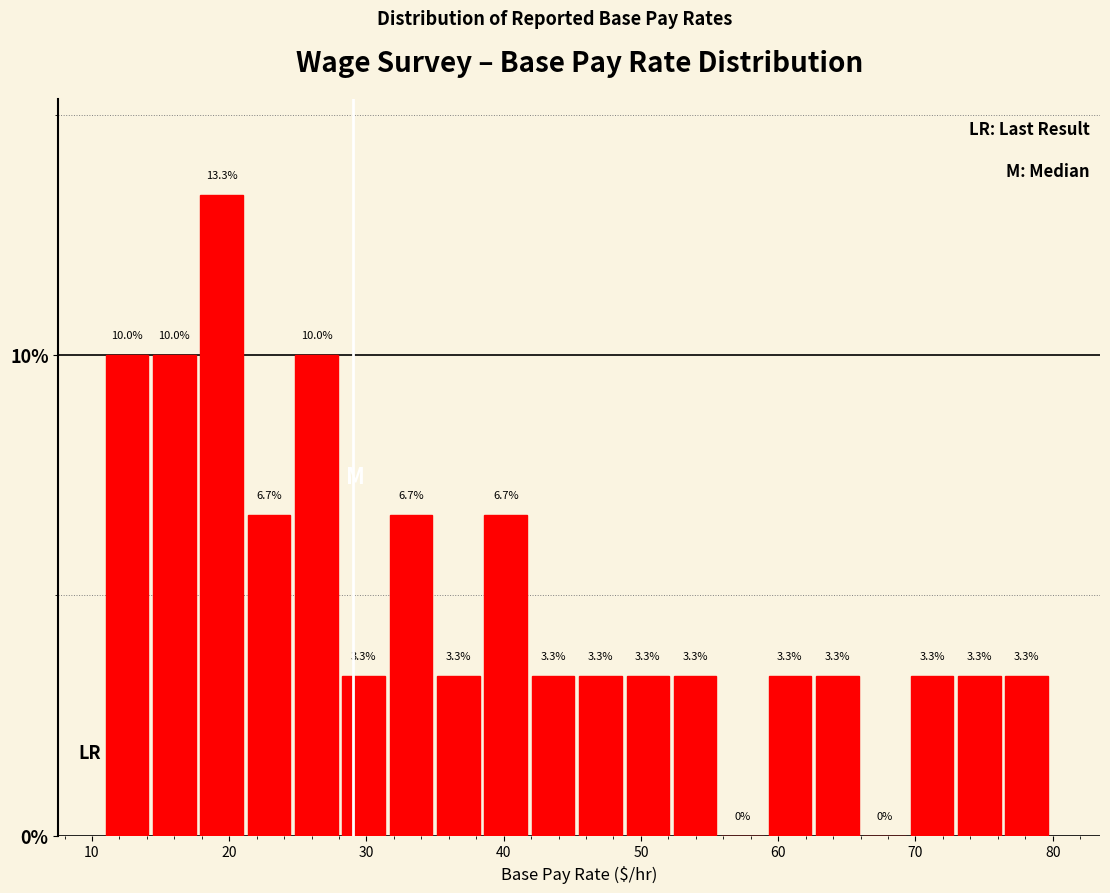

Read against the x-axis, roughly where is the centre of the tallest bar?

19